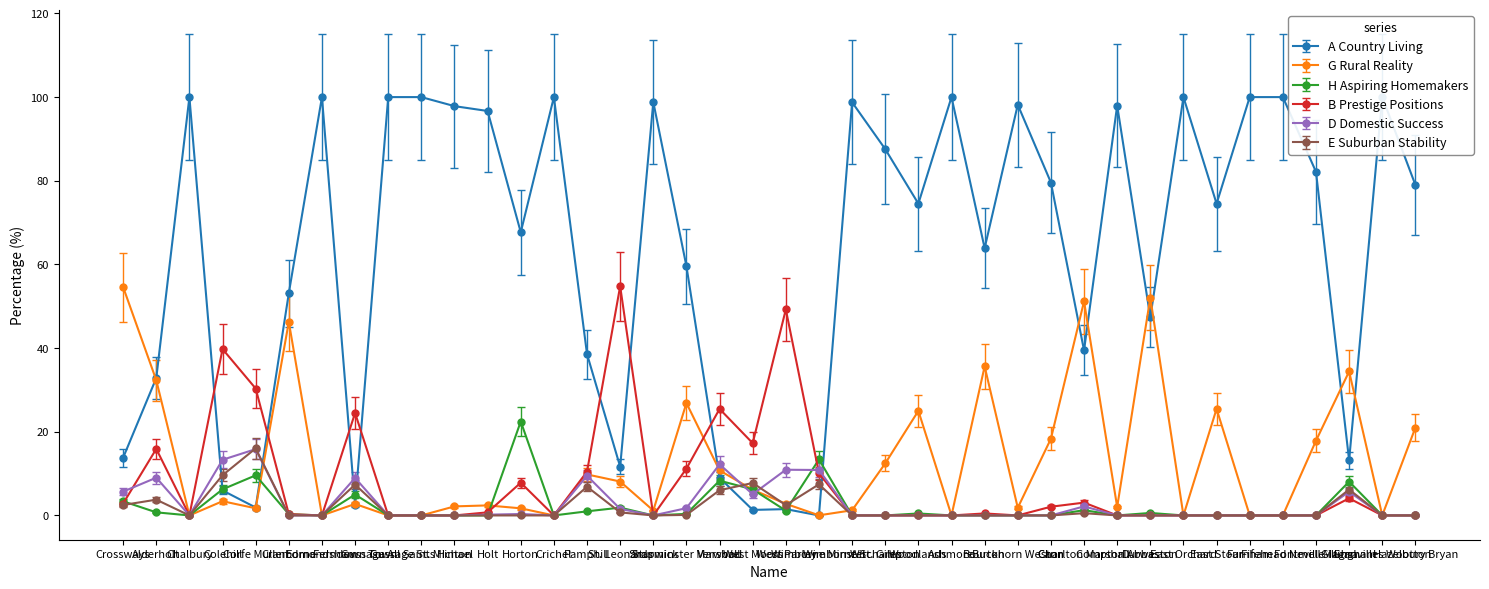

How many values in the A Country Living series exceed 79?

20